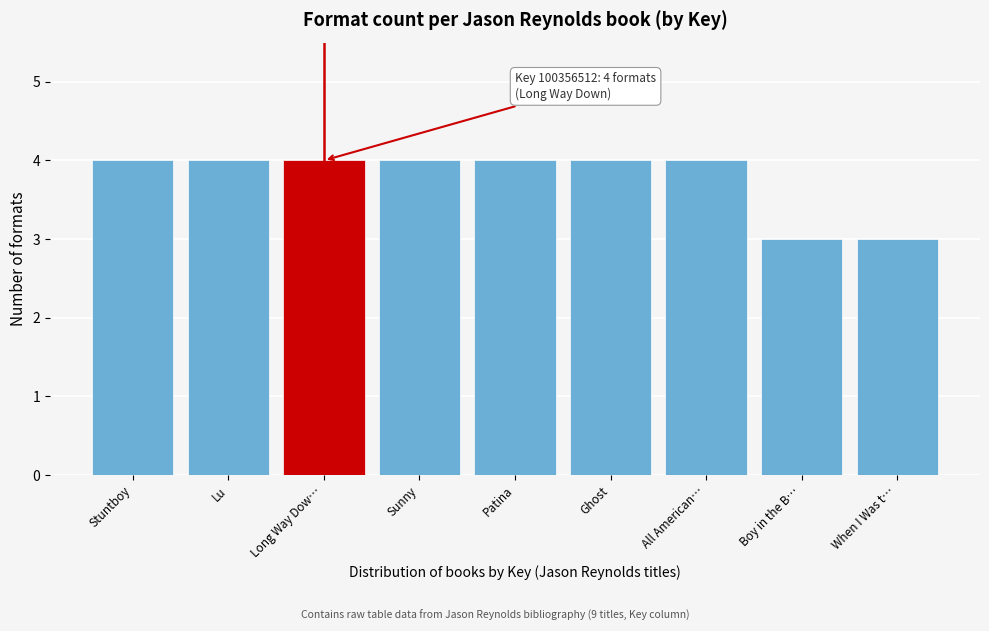

Reading right to left, what are all the values shown in this chart?

3	3	4	4	4	4	4	4	4